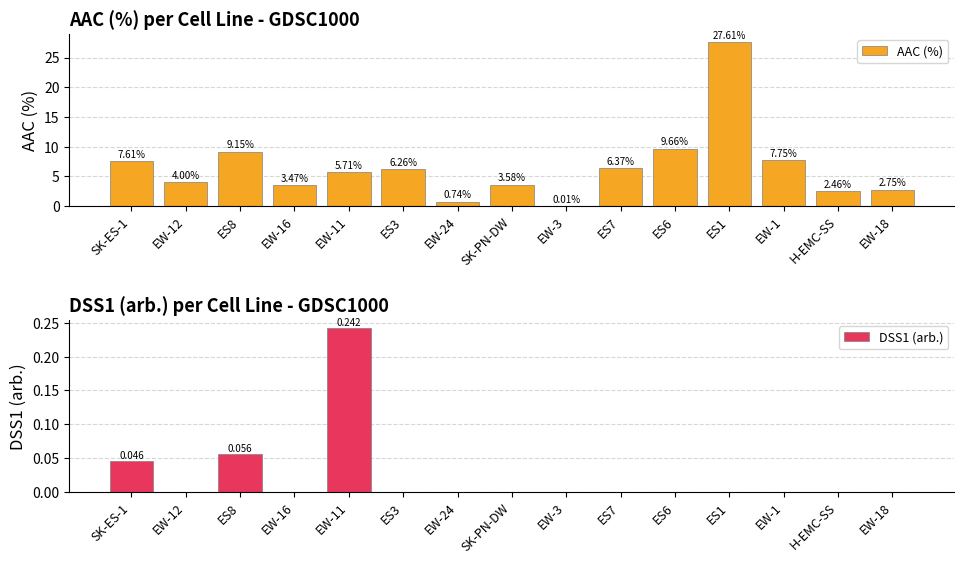

Which series has the largest total across all categories?

AAC (%)